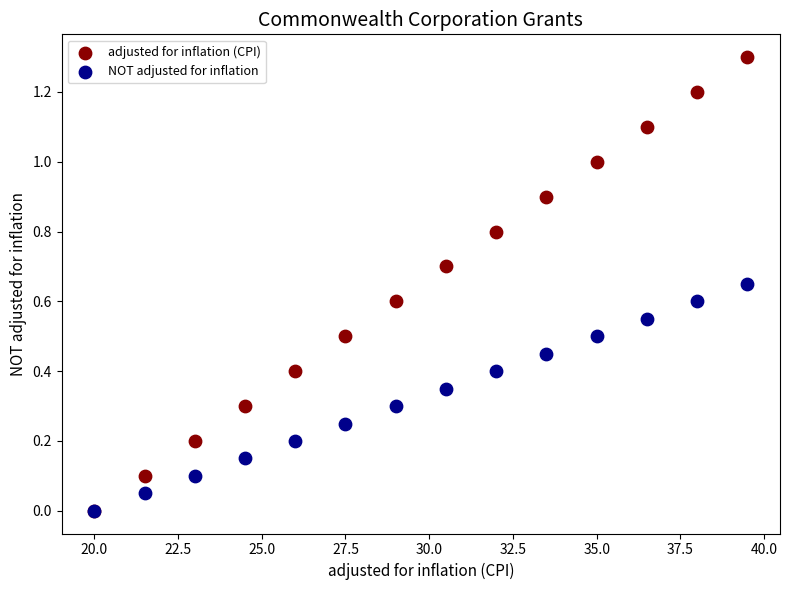

What are all the series names shown in the legend?

adjusted for inflation (CPI), NOT adjusted for inflation